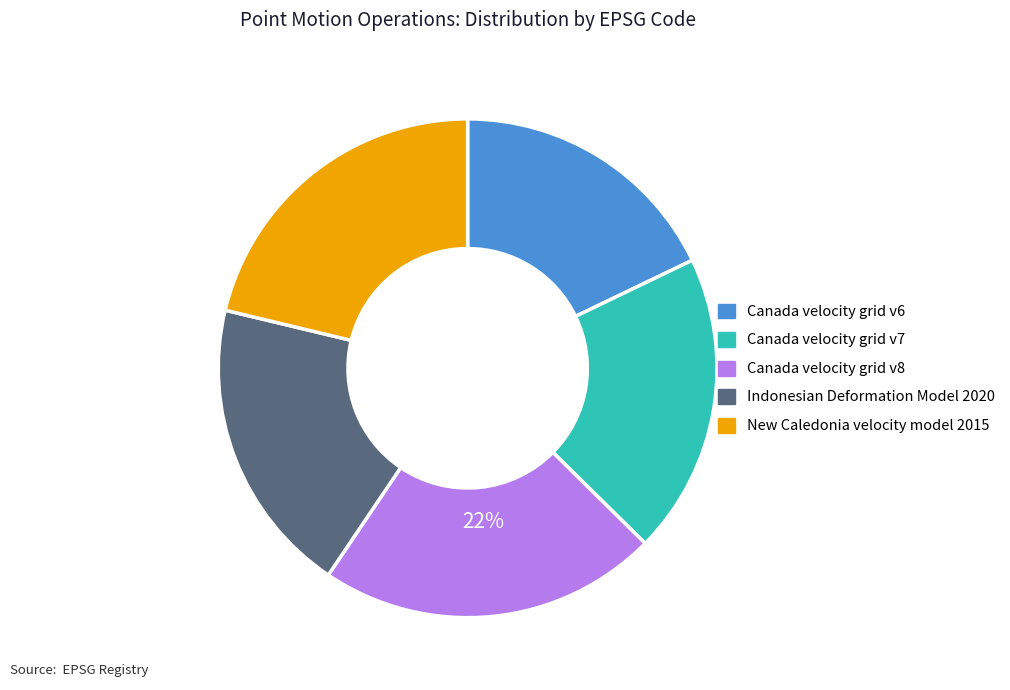

What percentage is the Canada velocity grid v7 slice, to the nearest percent?

20%